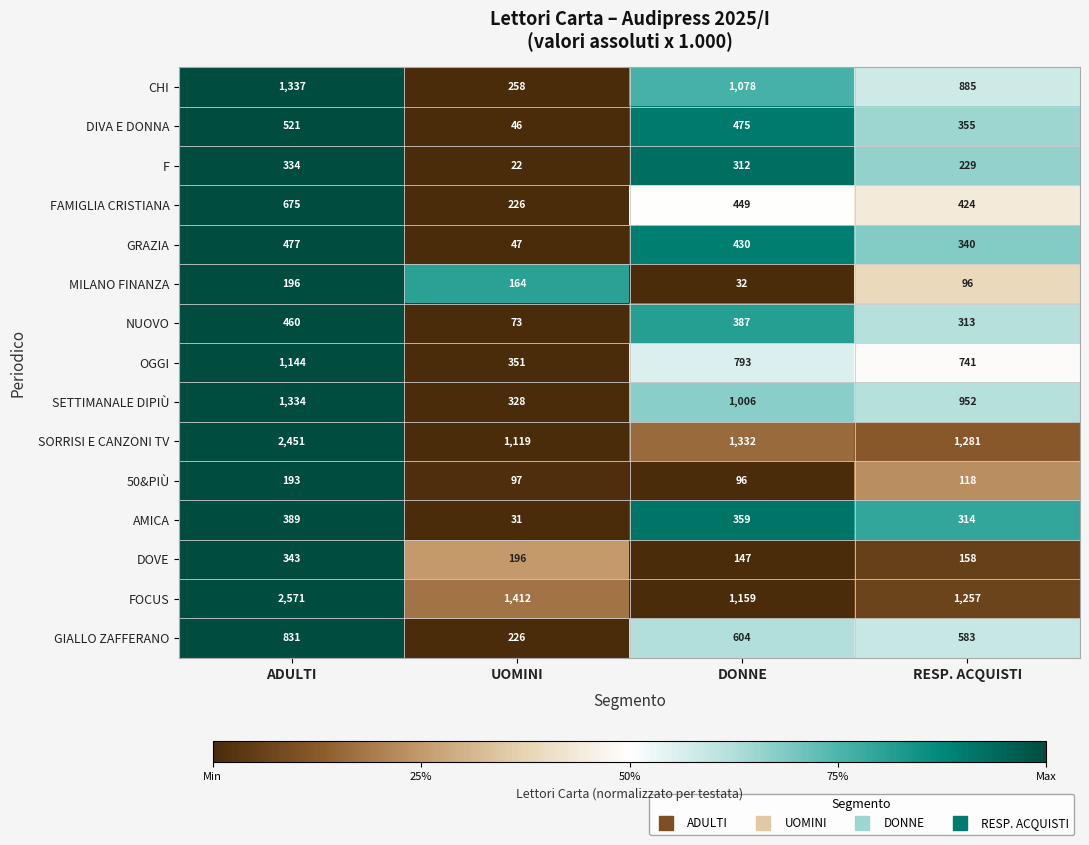

At RESP. ACQUISTI, list the series in order from largest to smallest.

SORRISI E CANZONI TV, FOCUS, SETTIMANALE DIPIÙ, CHI, OGGI, GIALLO ZAFFERANO, FAMIGLIA CRISTIANA, DIVA E DONNA, GRAZIA, AMICA, NUOVO, F, DOVE, 50&PIÙ, MILANO FINANZA